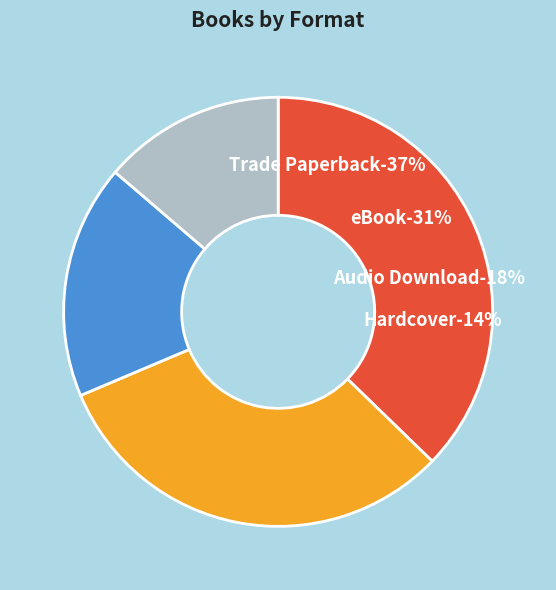

To the nearest percent, what percentage of the pie is Trade Paperback?

37%